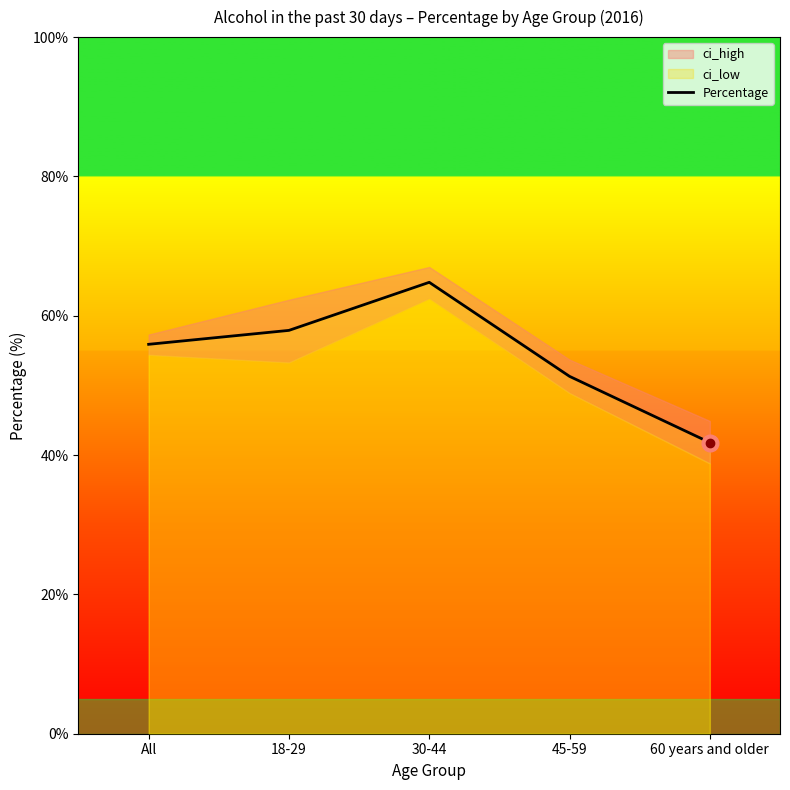

Reading left to right, list all the values displayed in this chart.

55.9	57.9	64.8	51.3	41.8